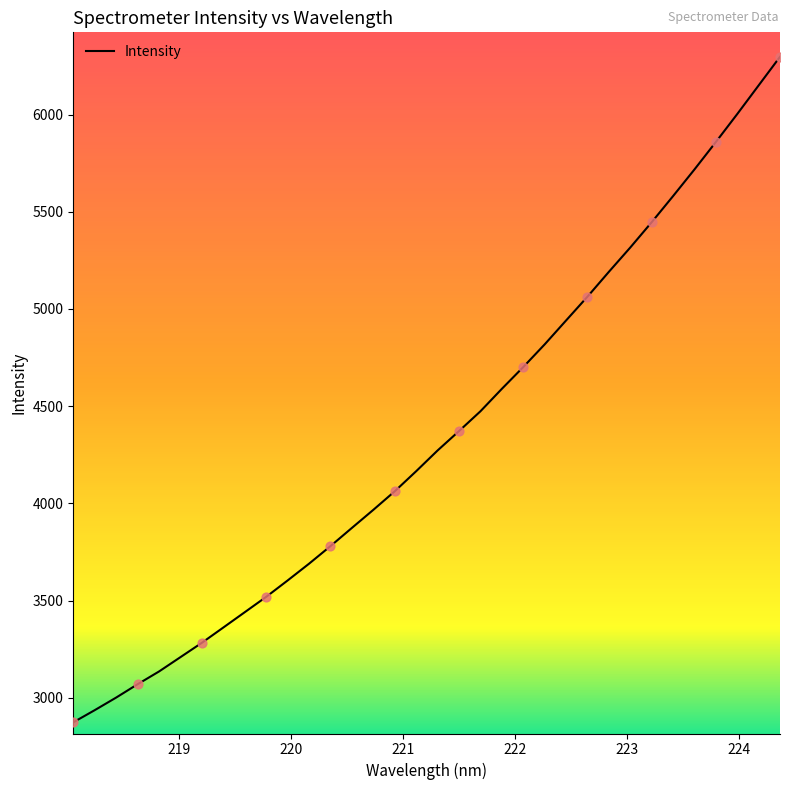

What is the smallest value displayed?

2873.4